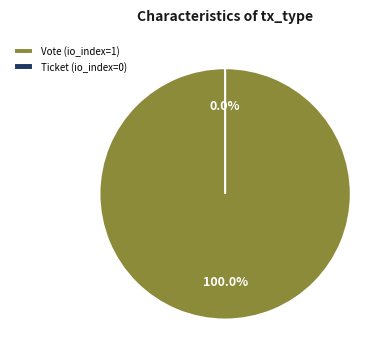

What percentage is the Vote (io_index=1) slice, to the nearest percent?

100%